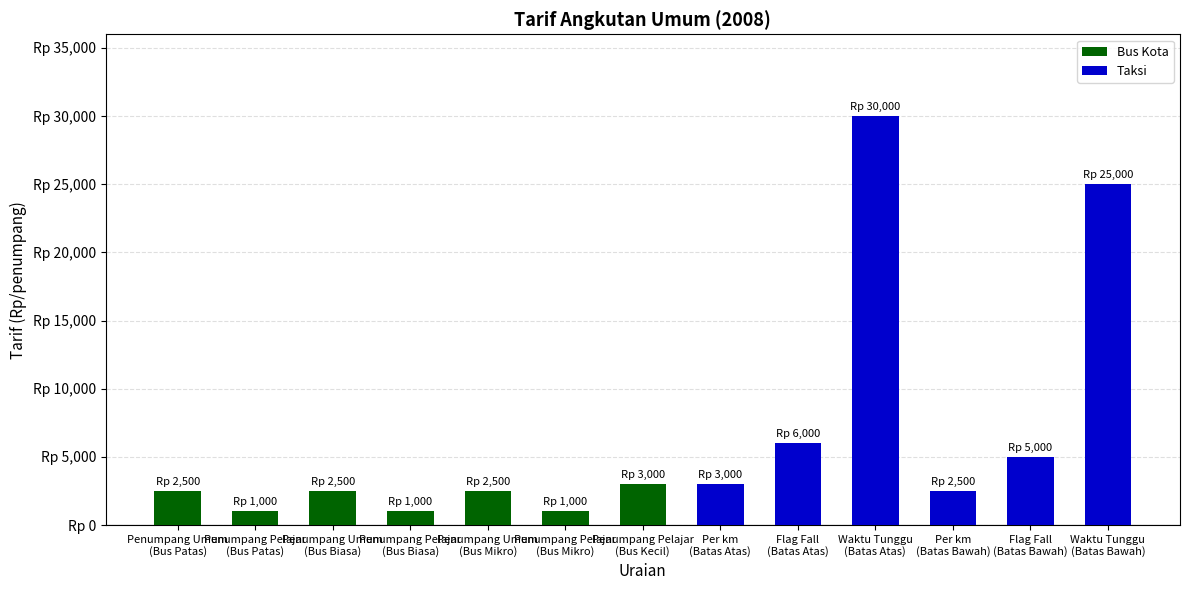

What position from the right is Waktu Tunggu
(Batas Atas)?

4